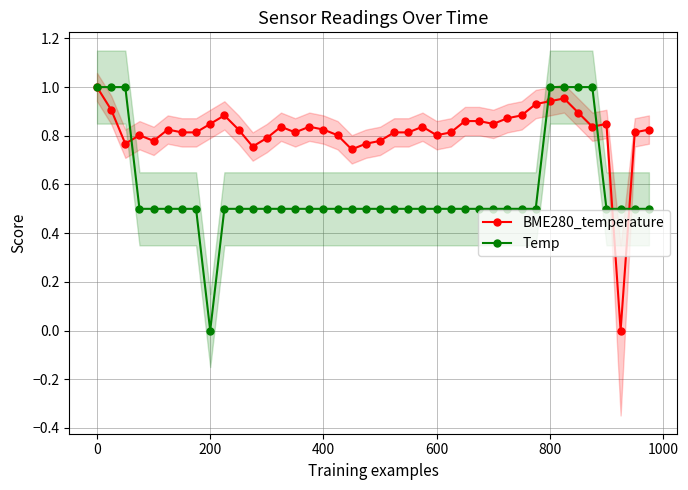

Is it true that Temp equals 1.0 at 0?

True